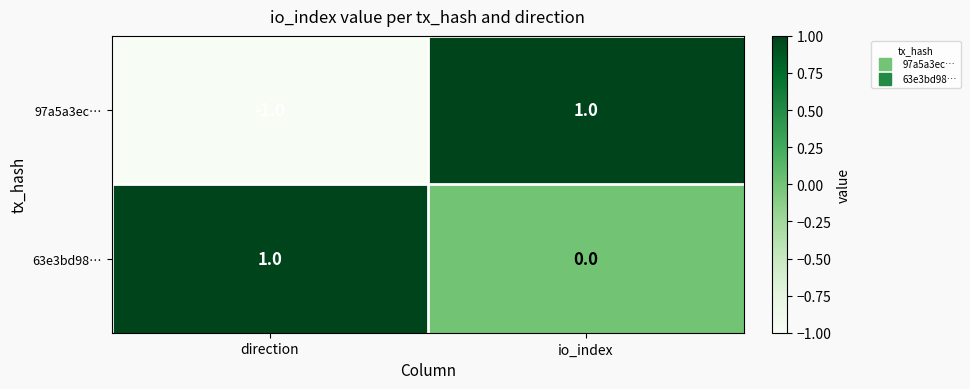

At which label is 63e3bd98… closest to 0?

io_index